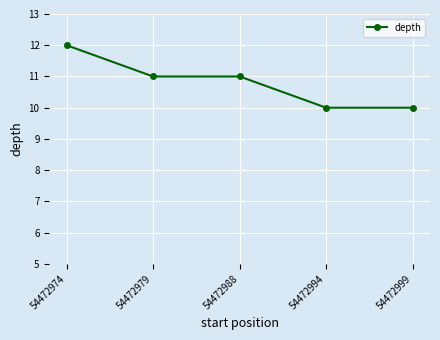

What is the difference between the values at 54472994 and 54472988?

1